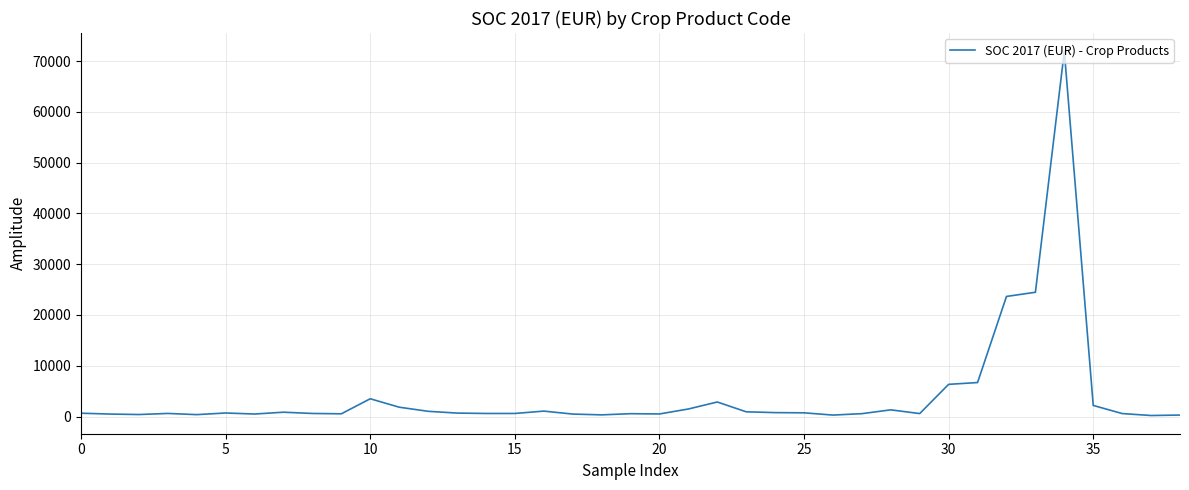

What is the maximum value shown in the chart?

71943.2